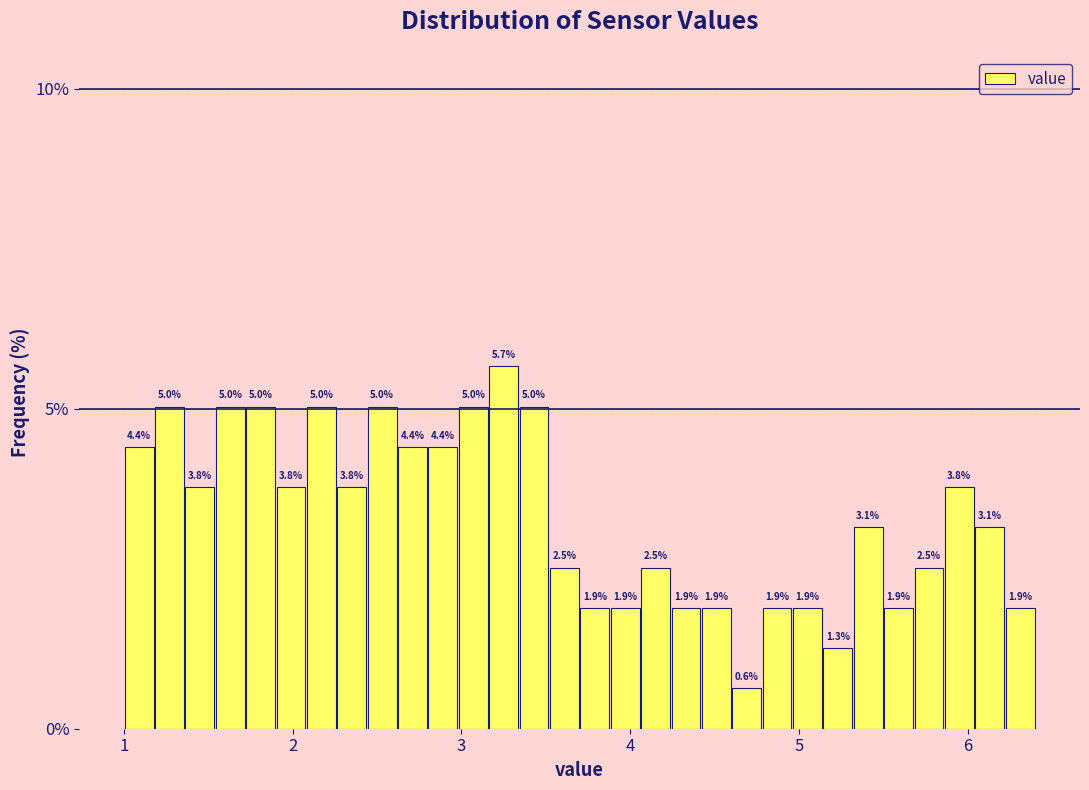

Read against the x-axis, roughly where is the centre of the tallest bar?

3.3